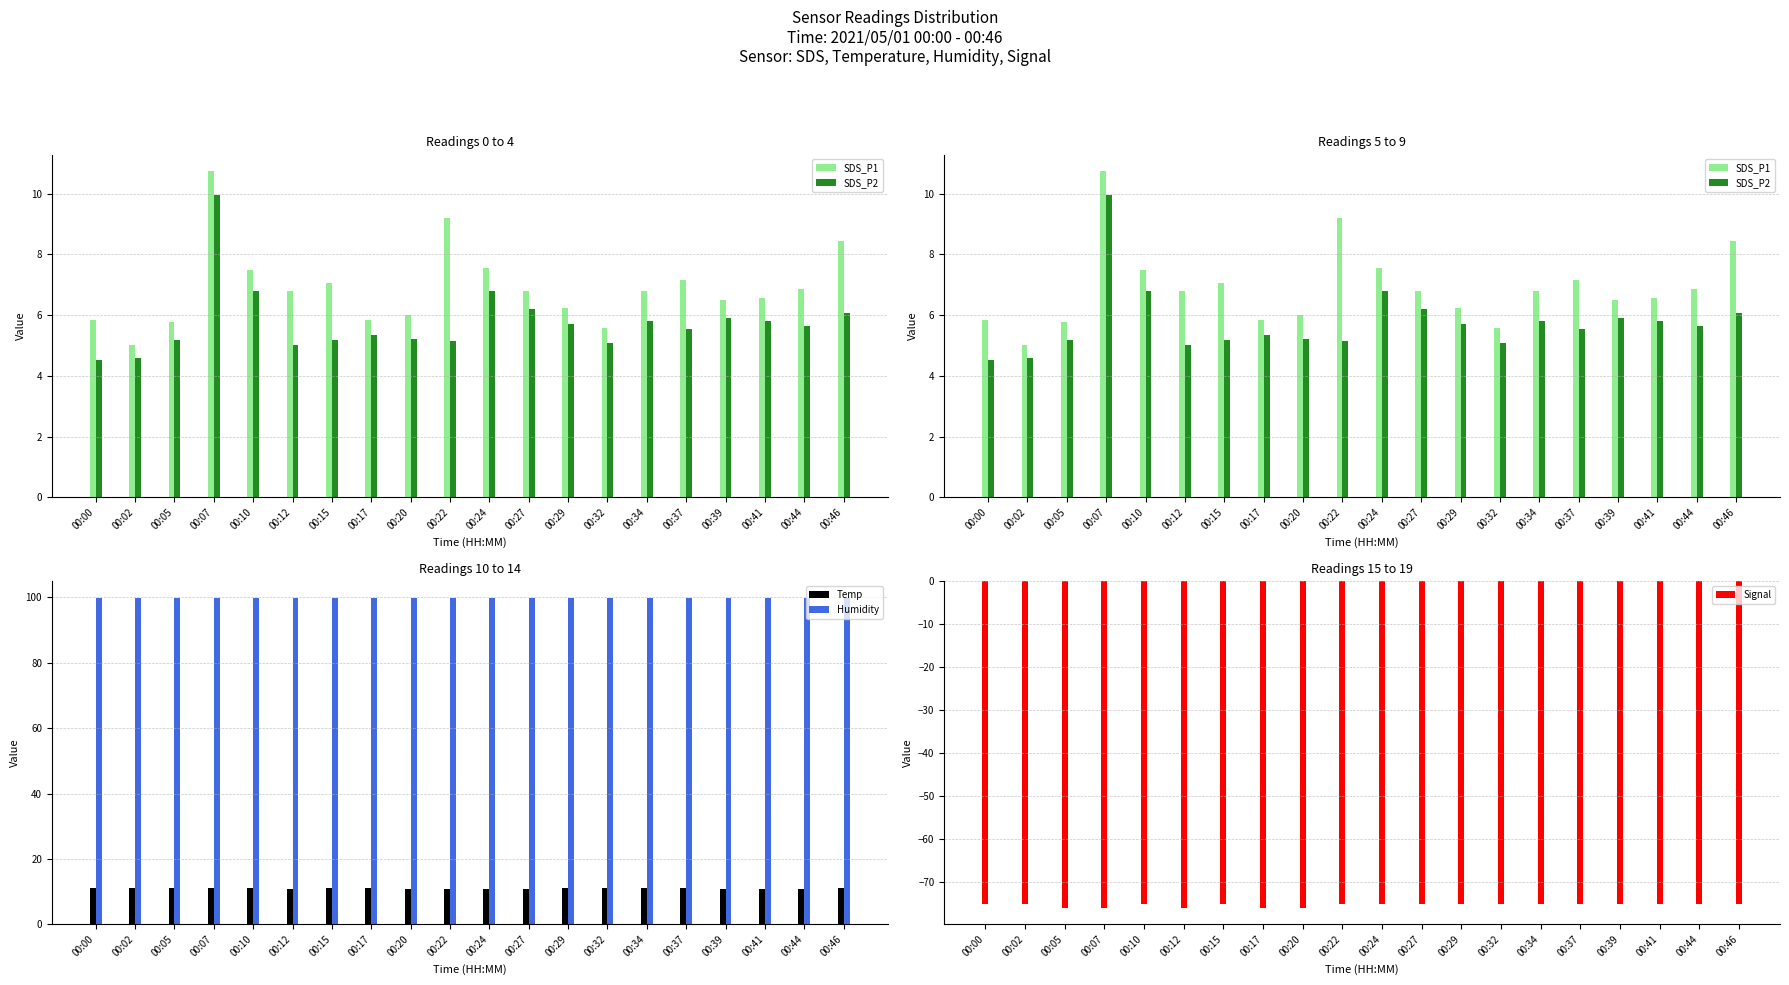

At how many categories does at least one series exceed -65?

20